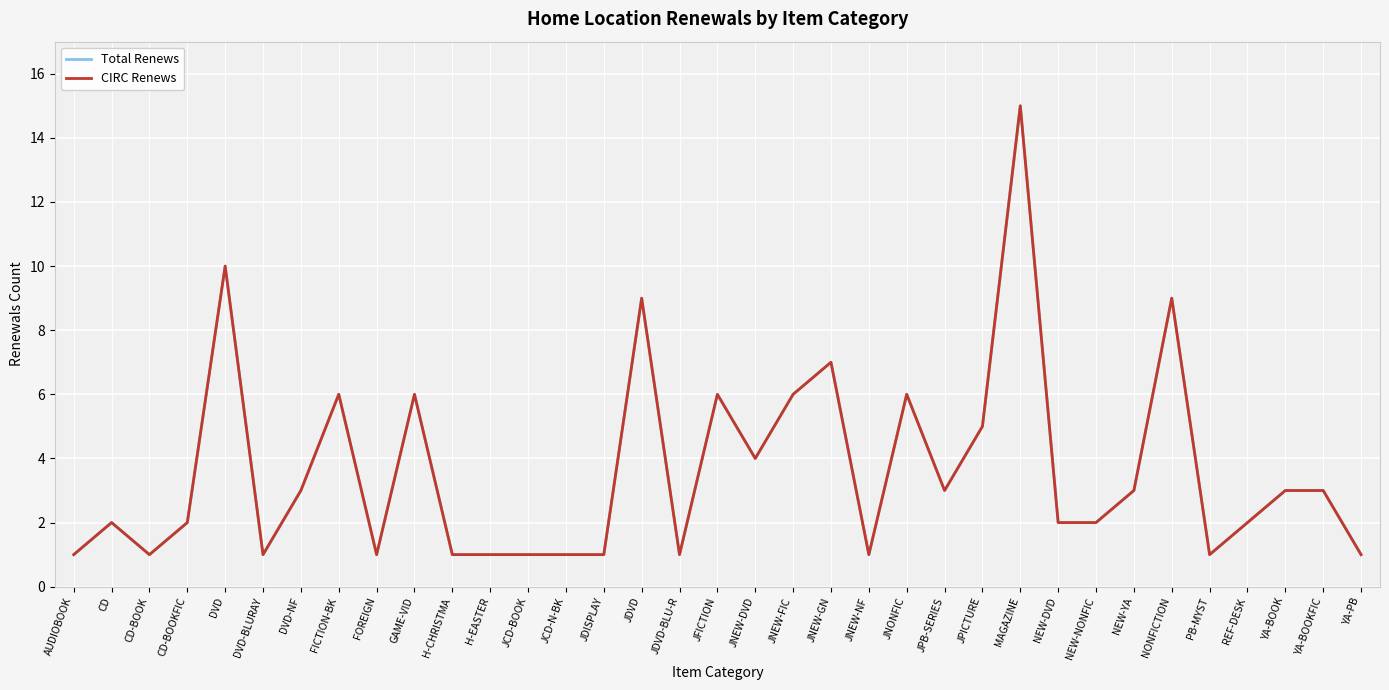

Is this an area chart (filled region under the line)?

No